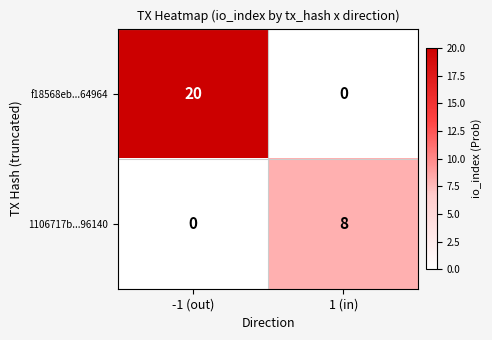

Which series has the largest range (max minus min)?

f18568eb...64964